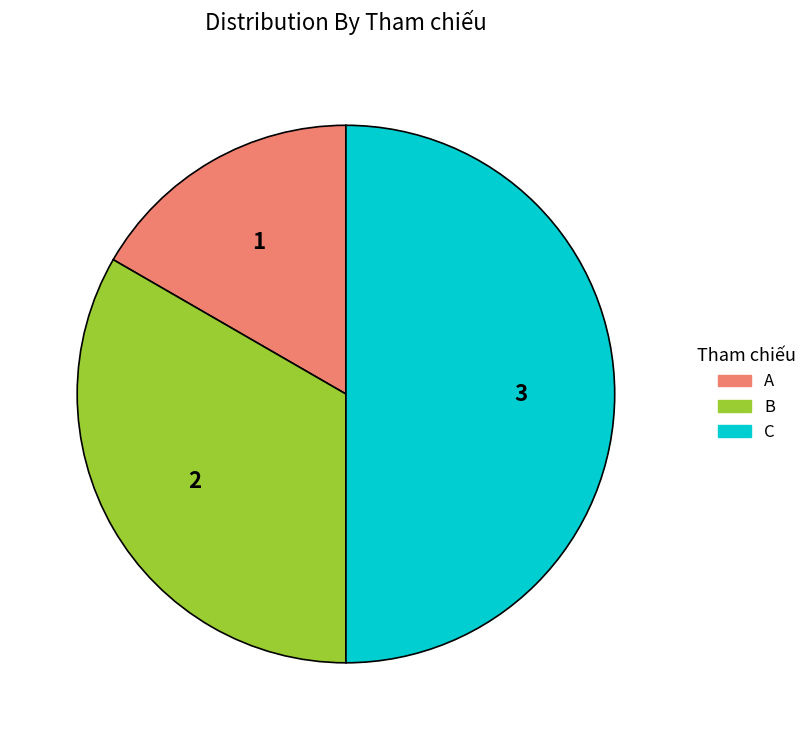

Do C and B together represent more than half of the pie?

Yes